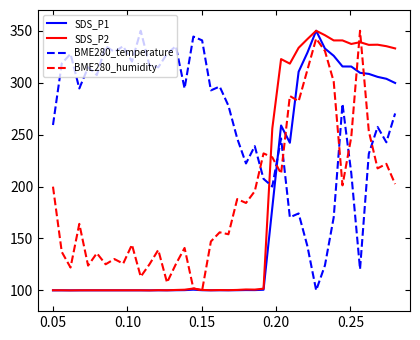

What is the lowest value of the SDS_P2 series?

100.0